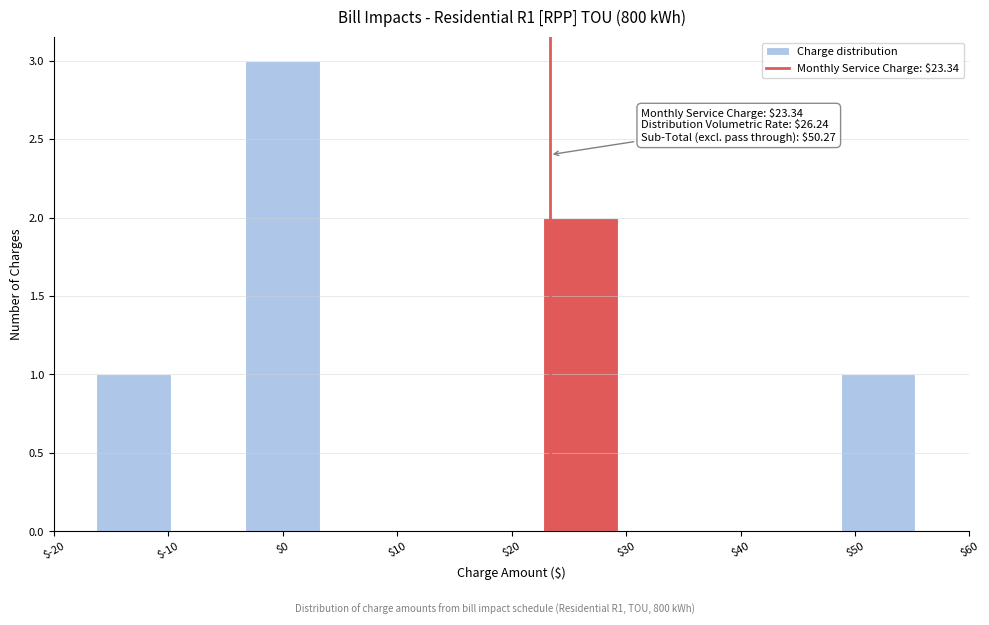

Which range on the x-axis has the tallest bar?

-3 to 3